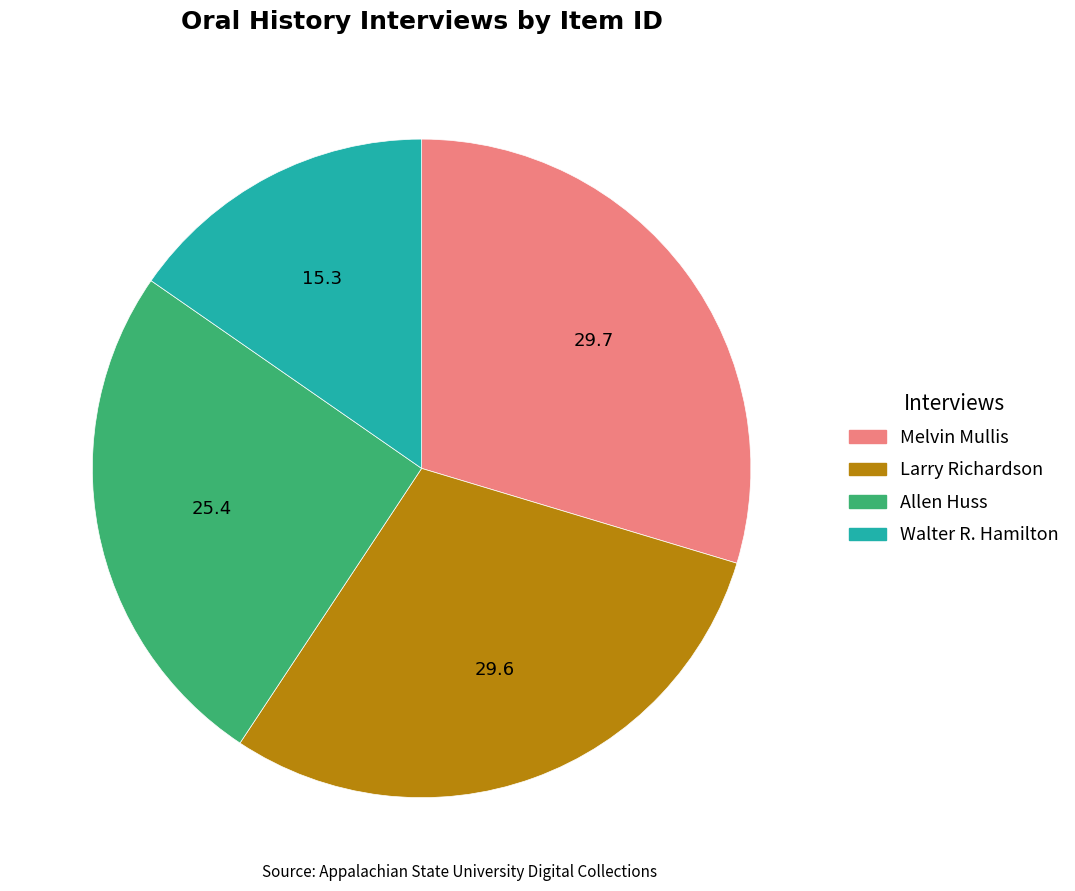

Is there any slice that represents more than half of the pie?

No